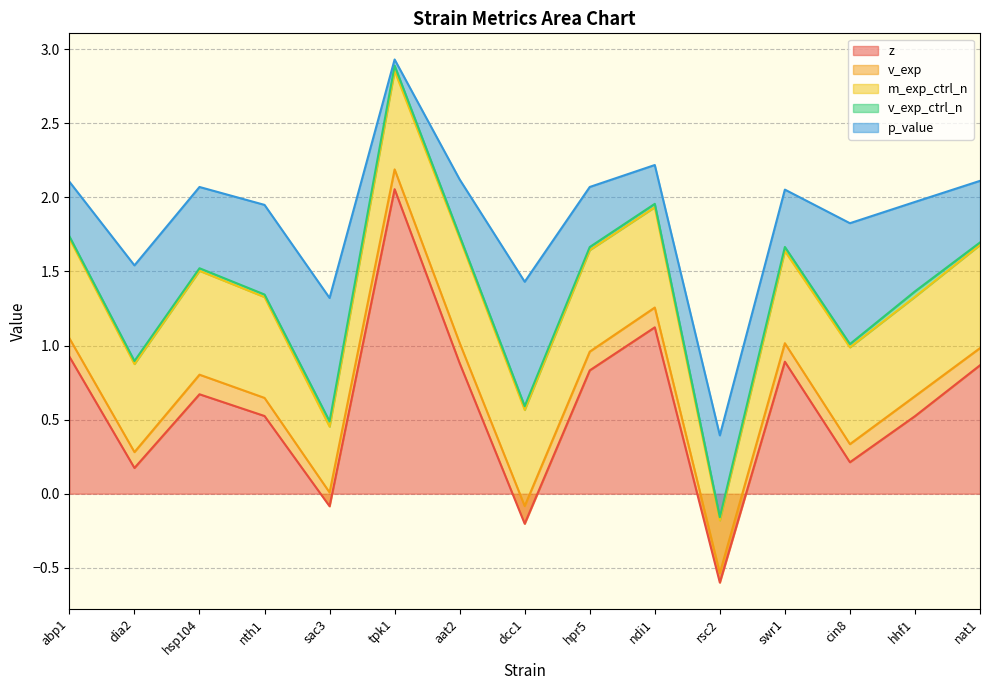

How many interior local valleys does the p_value series have?

4